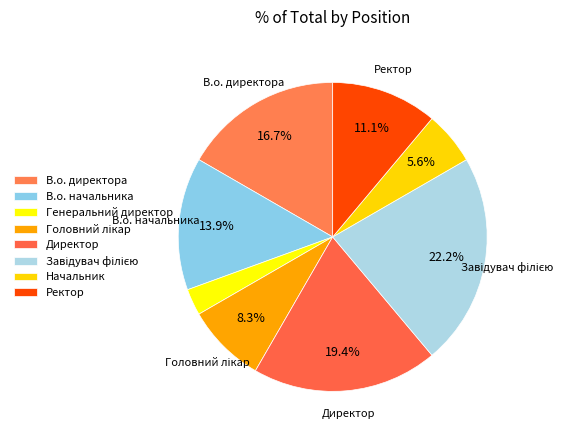

How many slices are in this pie chart?

8